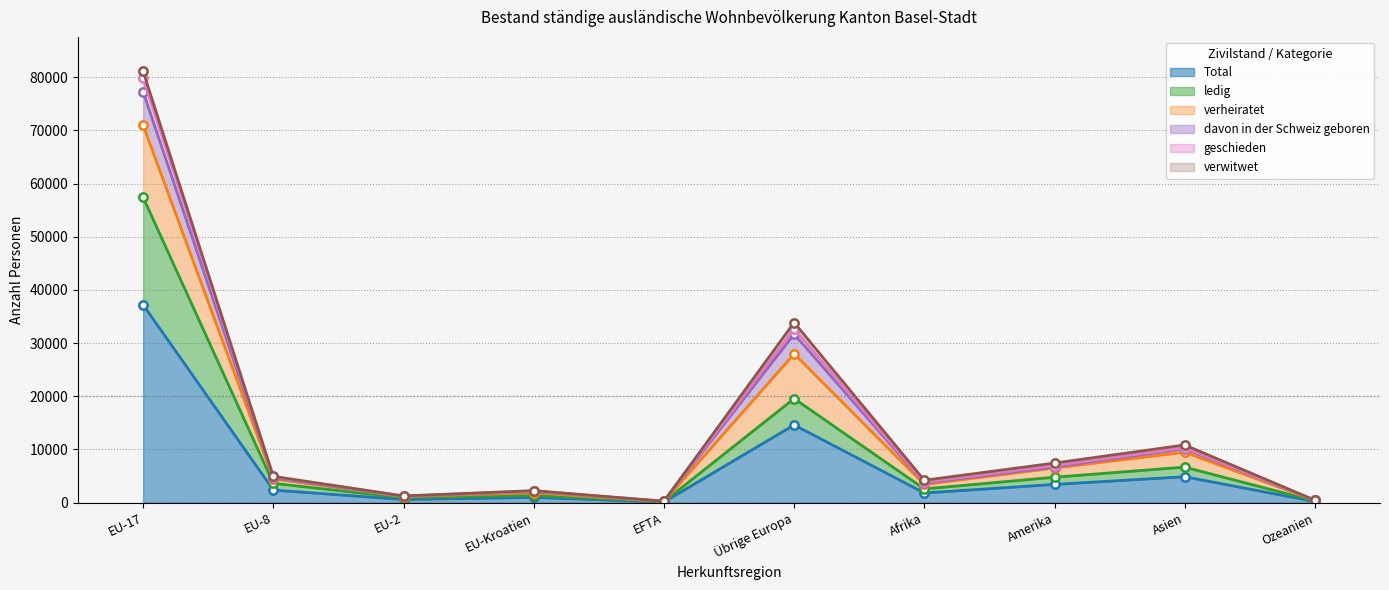

The Total series shows 8380 at Asien. True or false?

False